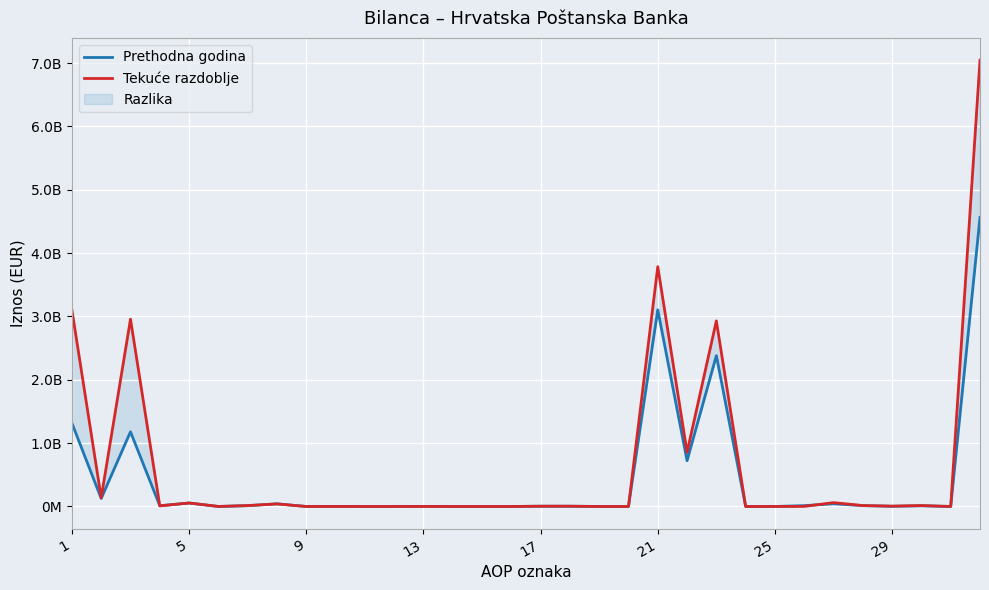

How many intersections are there between Prethodna godina and Tekuće razdoblje?

4